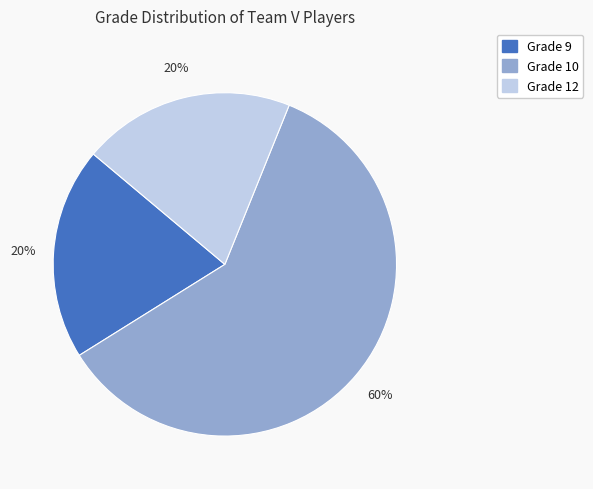

Does any single category account for the majority?

Yes